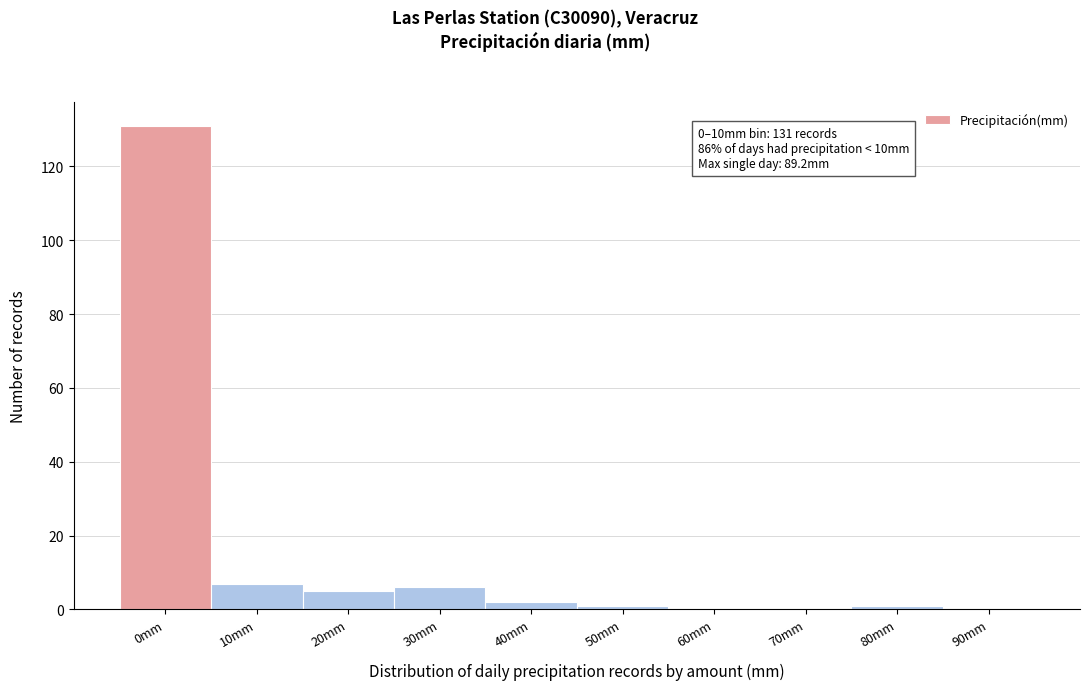

Reading left to right, what are all the values shown in this chart?

0mm=131	10mm=7	20mm=5	30mm=6	40mm=2	50mm=1	60mm=0	70mm=0	80mm=1	90mm=0